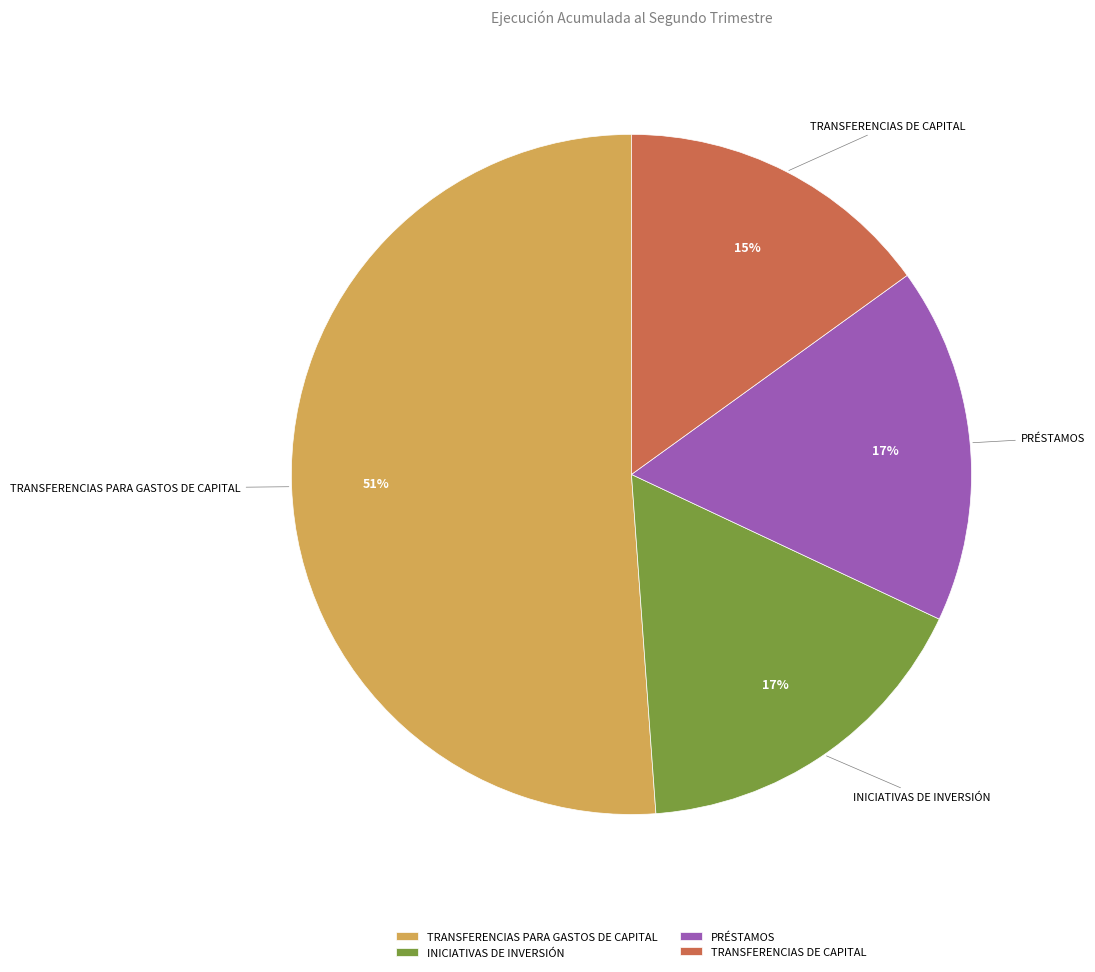

To the nearest percent, what portion does TRANSFERENCIAS DE CAPITAL represent?

15%